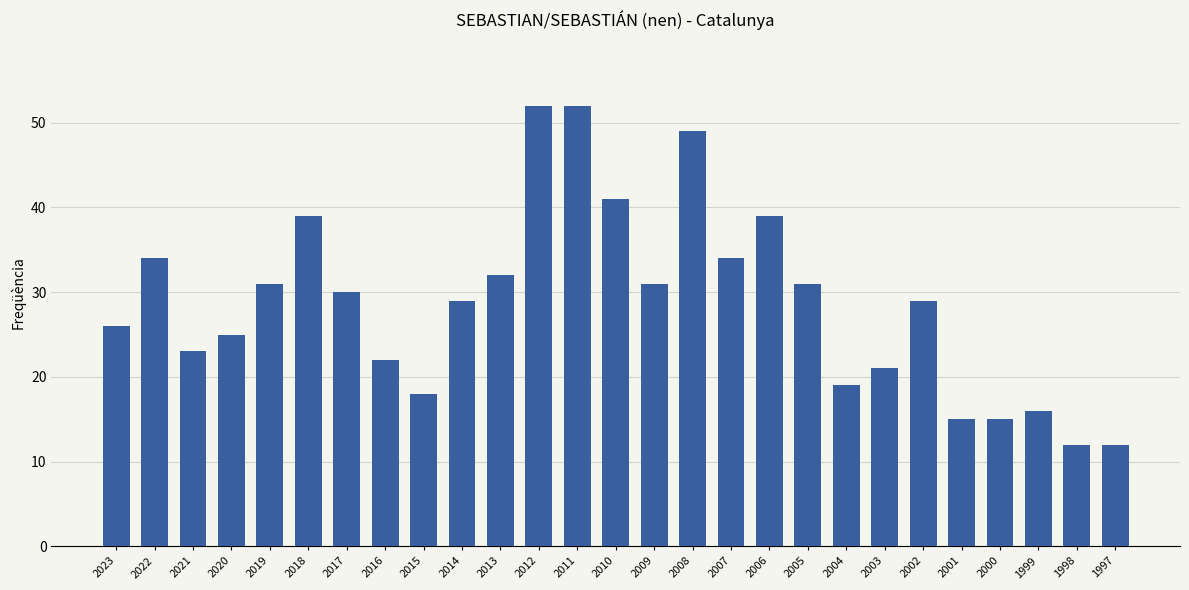

The value at 2006 is 39. True or false?

True